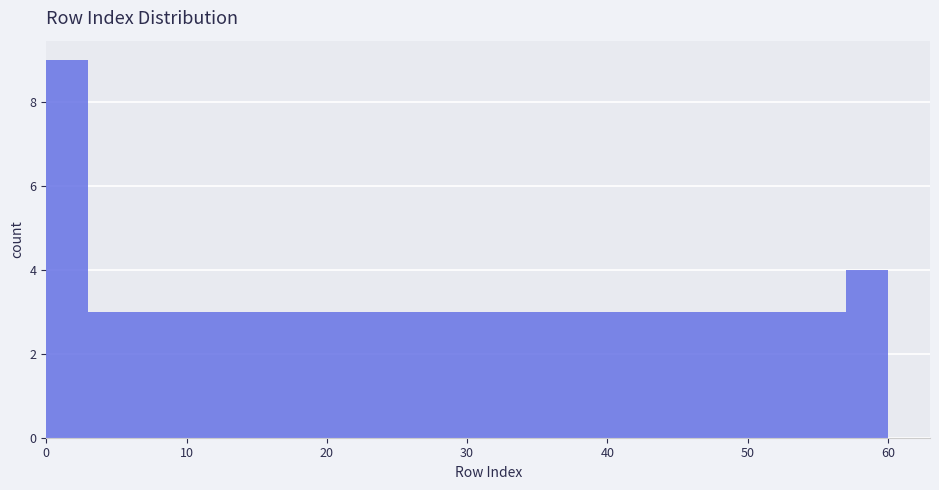

Read against the x-axis, roughly where is the centre of the tallest bar?

2